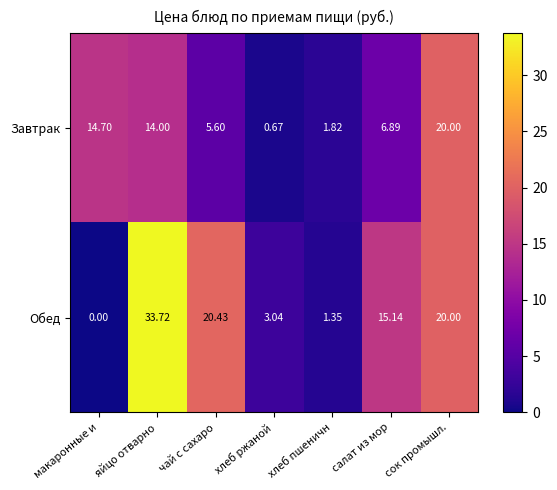

Which series has the widest spread of values?

Обед